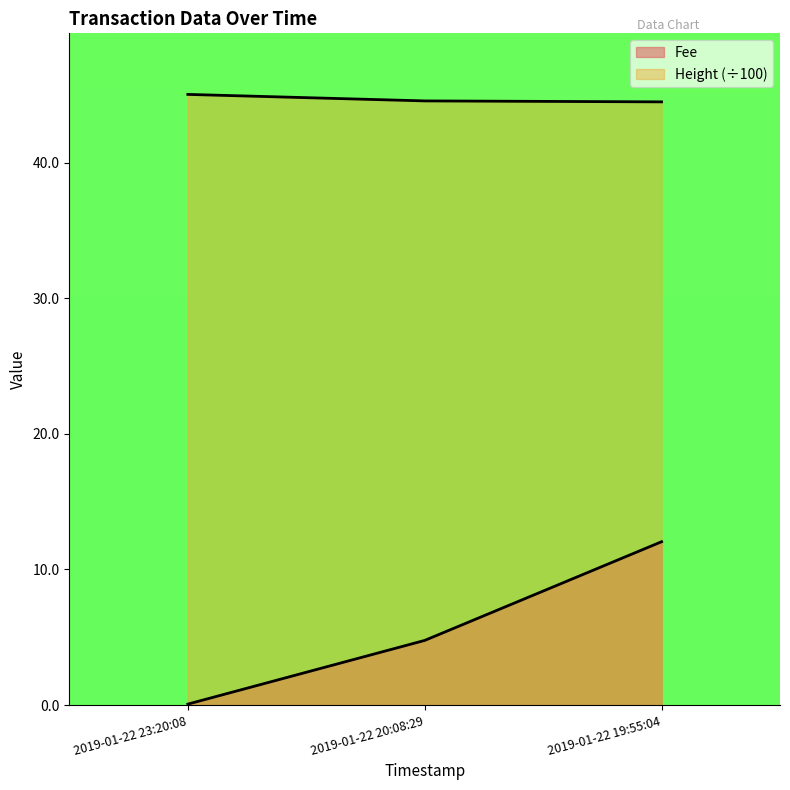

At which category is the sum across all series the highest?

2019-01-22 19:55:04